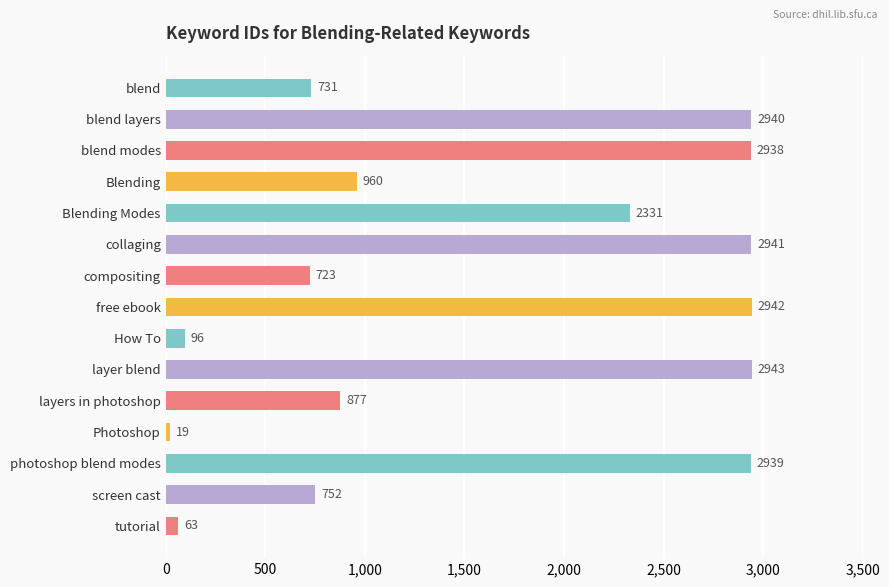

List the labels in order of value, smallest first.

Photoshop, tutorial, How To, compositing, blend, screen cast, layers in photoshop, Blending, Blending Modes, blend modes, photoshop blend modes, blend layers, collaging, free ebook, layer blend